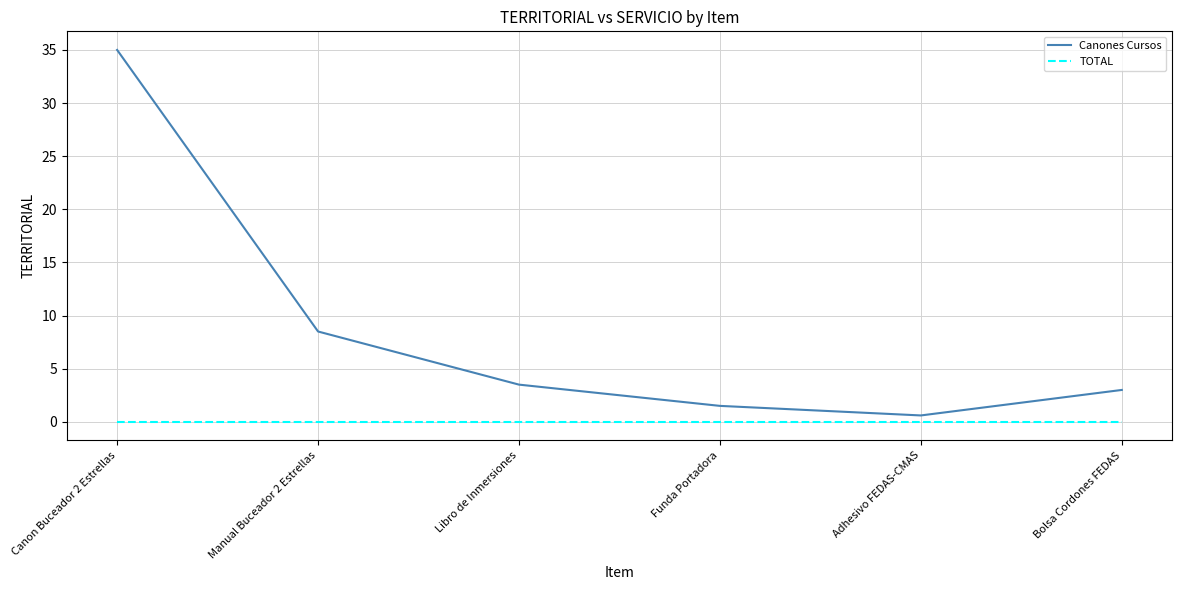

True or false: Canones Cursos has more than 0 points higher than both neighbors.

False